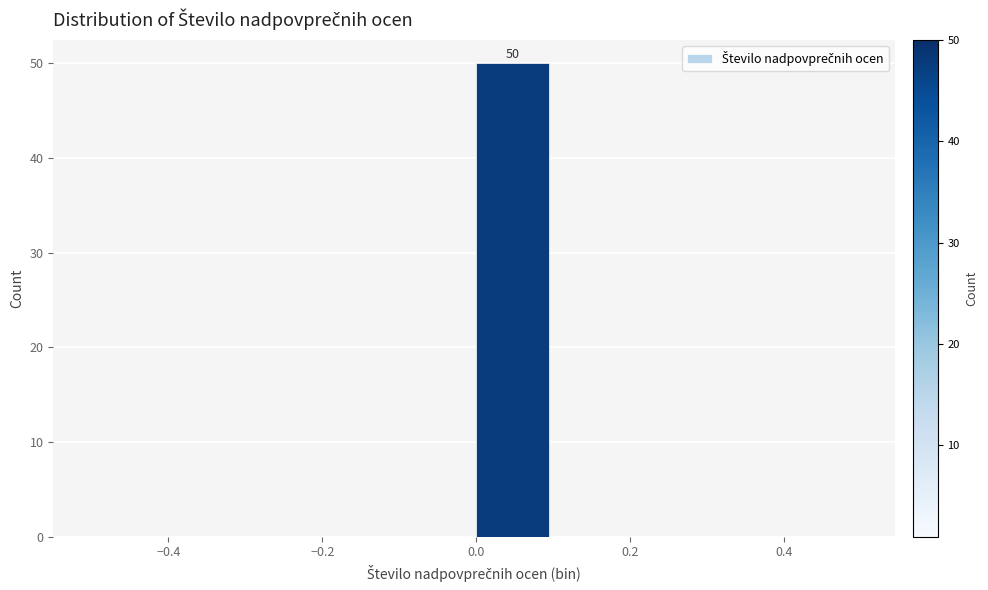

Which range on the x-axis has the tallest bar?

0.0 to 0.1